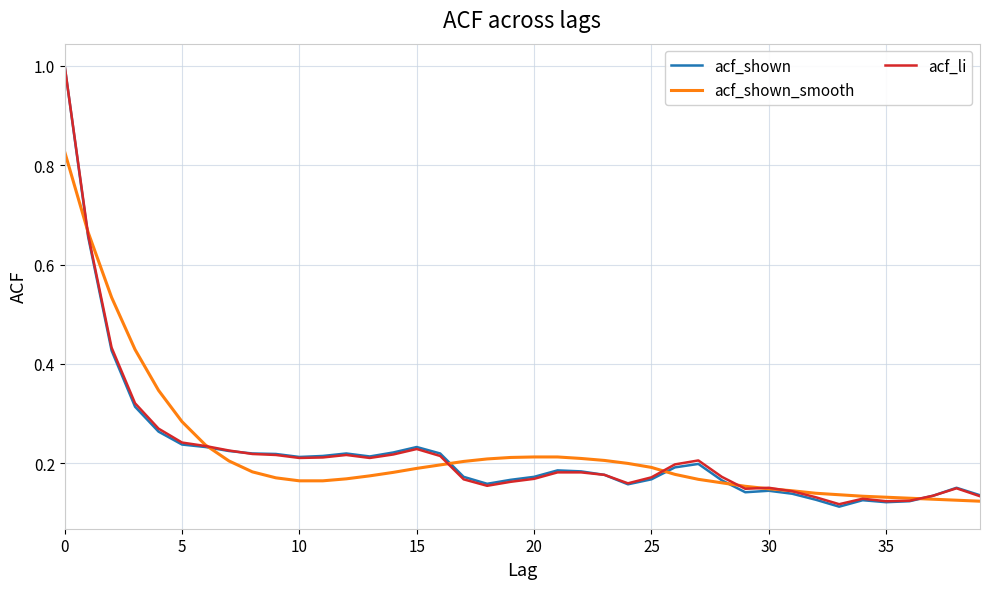

Which series has the largest range (max minus min)?

acf_shown